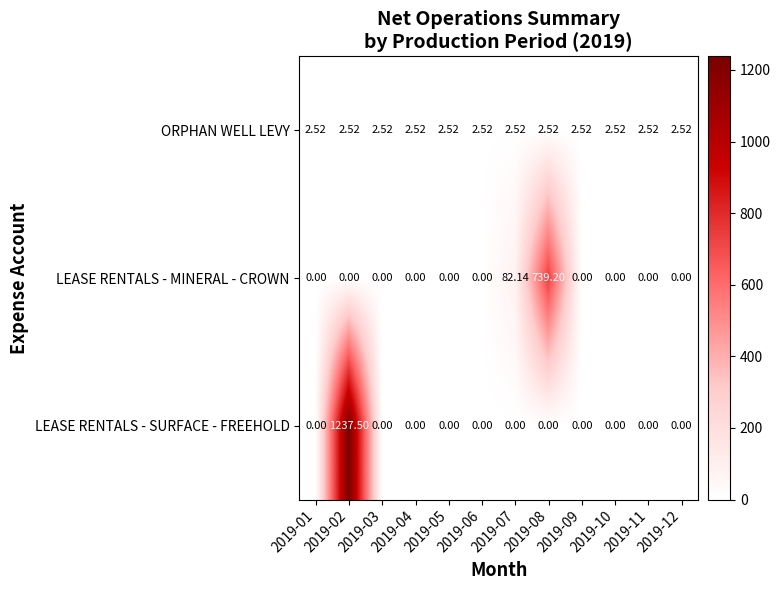

What is the total value across all series at 2019-08?

741.7